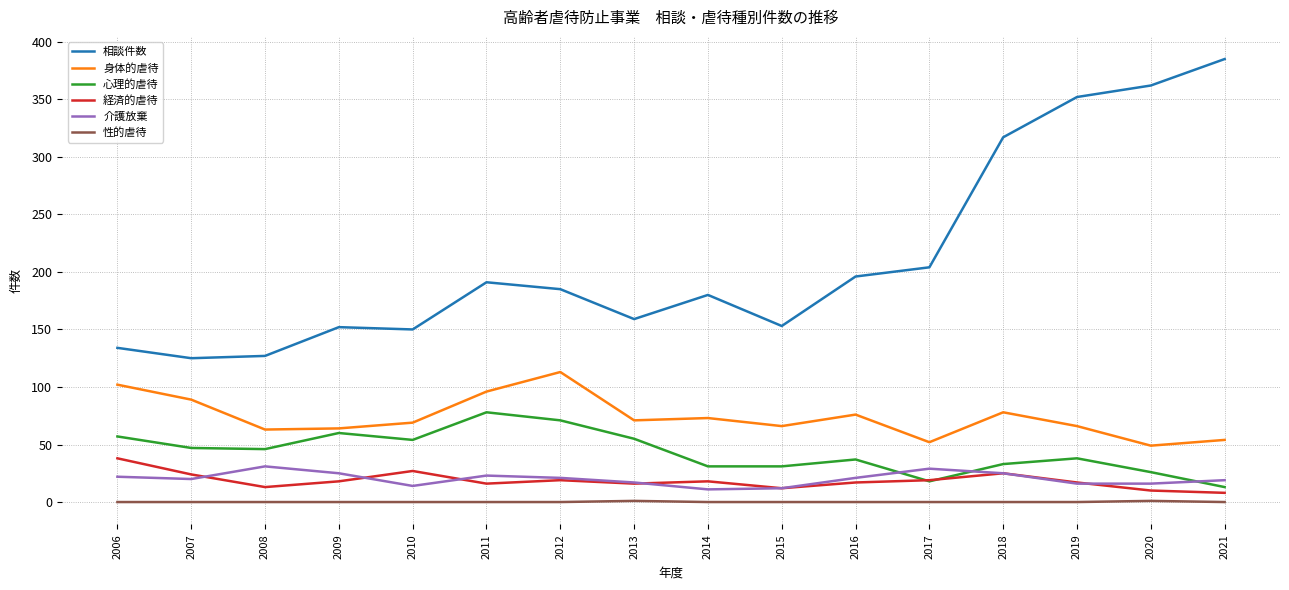

What is the minimum value for 介護放棄?

11